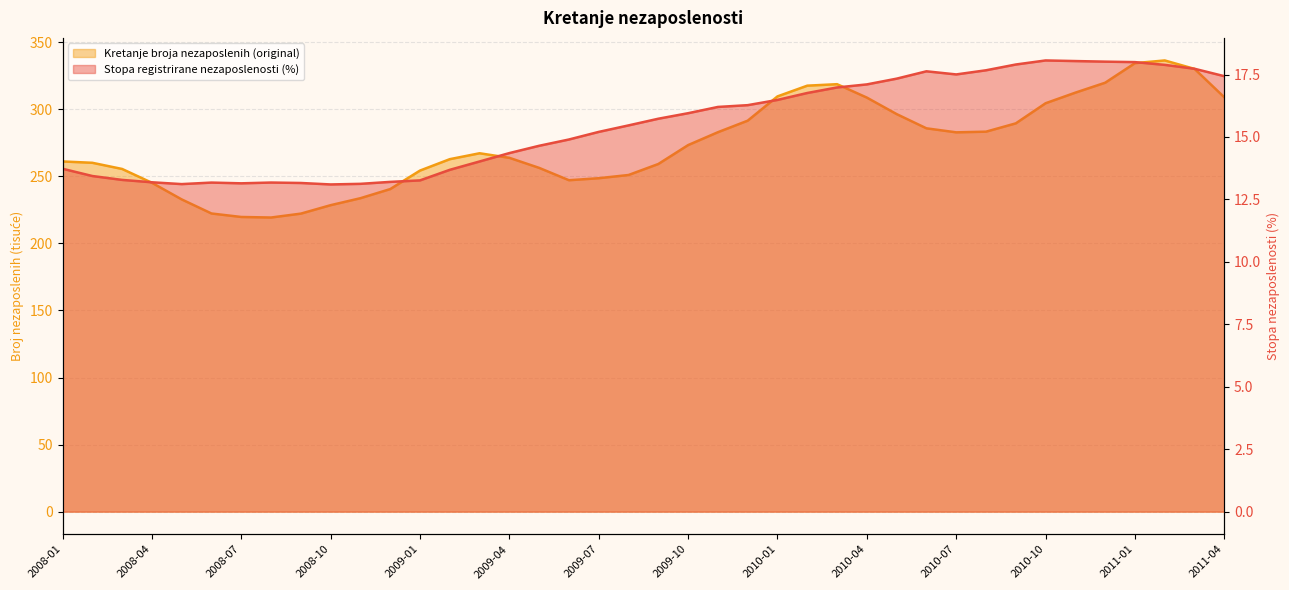

True or false: Stopa registrirane nezaposlenosti (%) has a value of 13.4 at 2008-02.

True